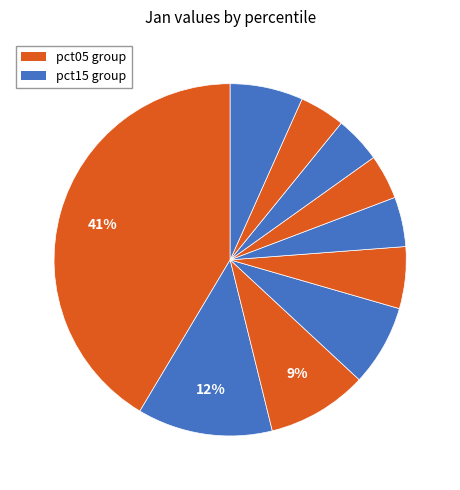

Rank the categories by value from lowest to highest.

pct65, pct85, pct75, pct55, pct45, pct95, pct35, pct25, pct15, pct05